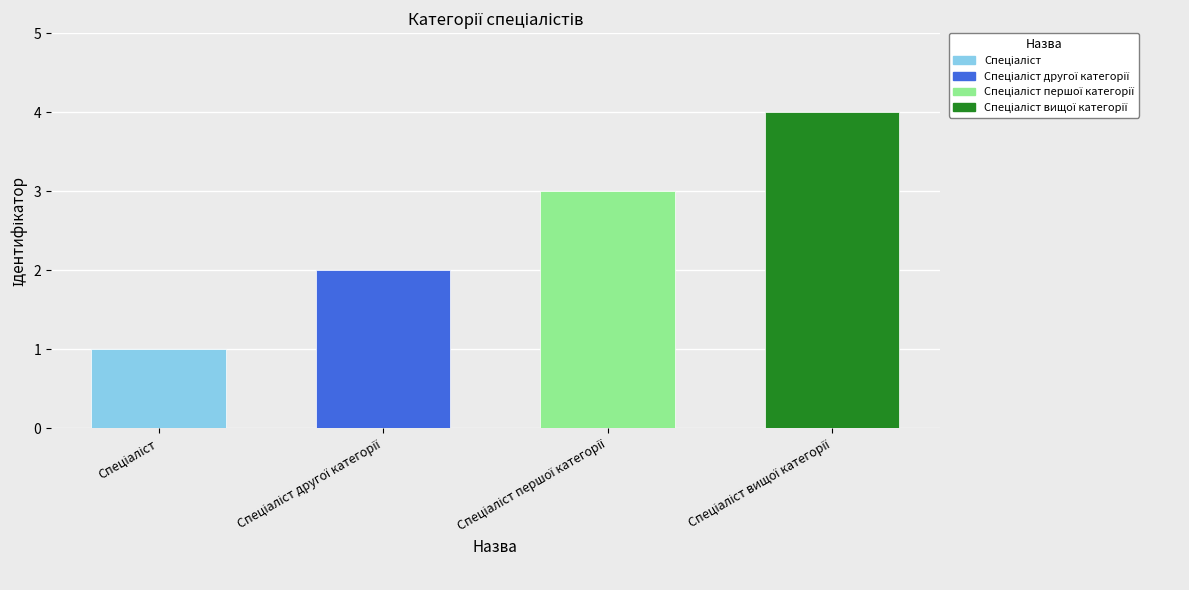

What is the sum of all values?

10